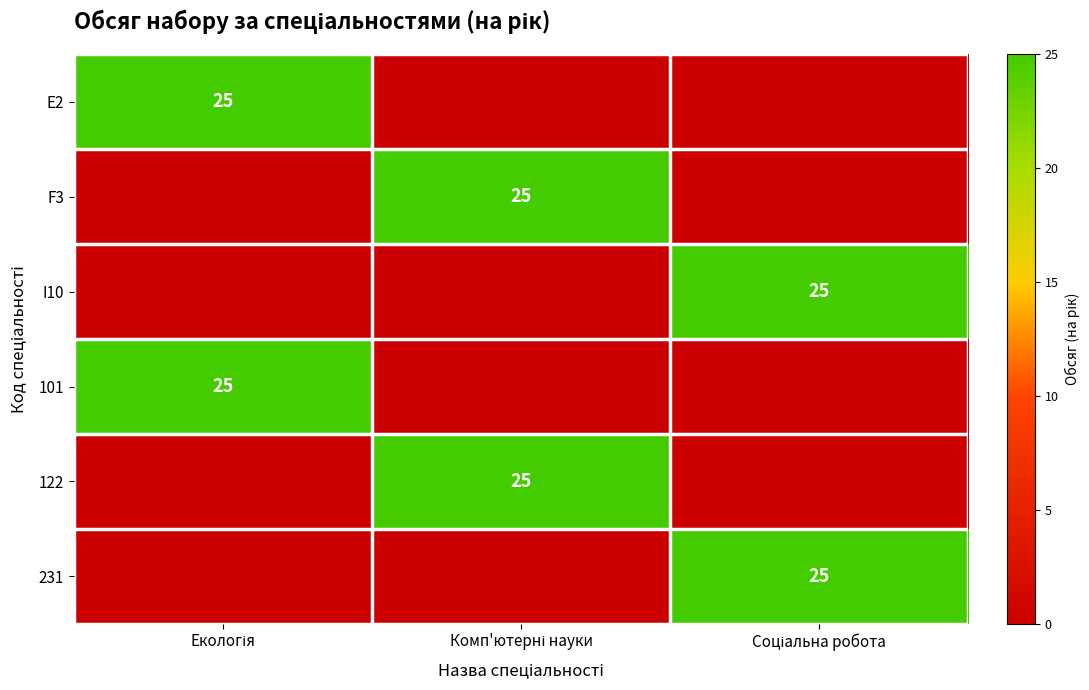

Count the I10 values in the range 0 to 25.

3